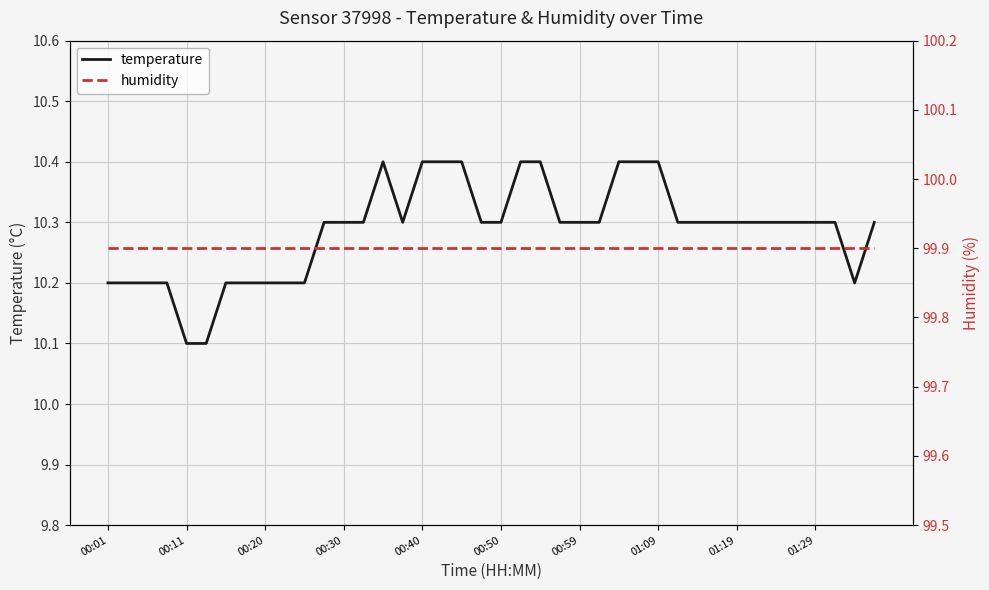

Is it true that temperature equals 10.3 at 00:59?

True